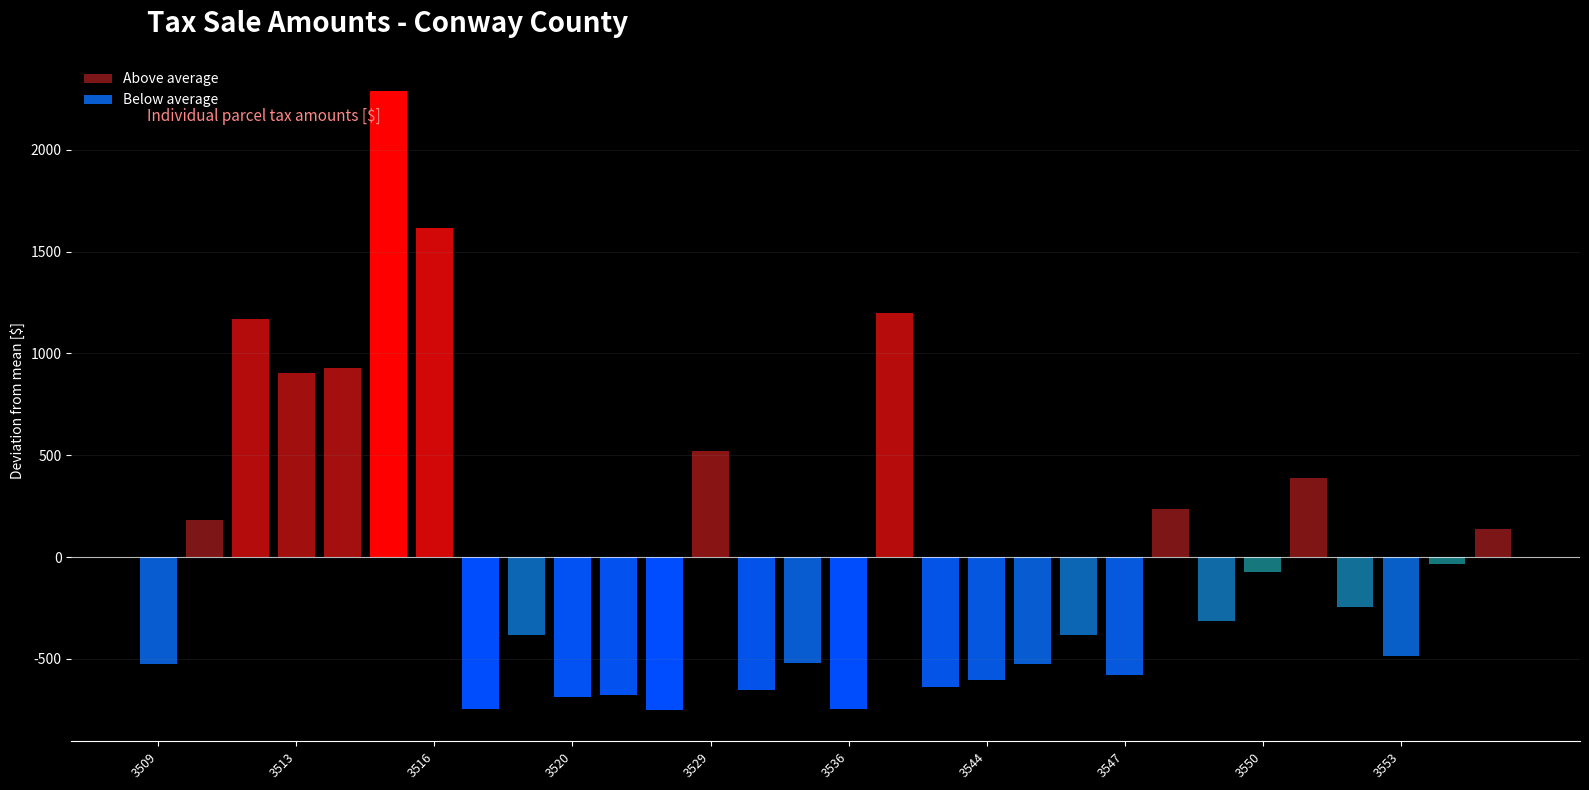

What is the difference between the maximum and minimum values in the Above average series?

2154.0